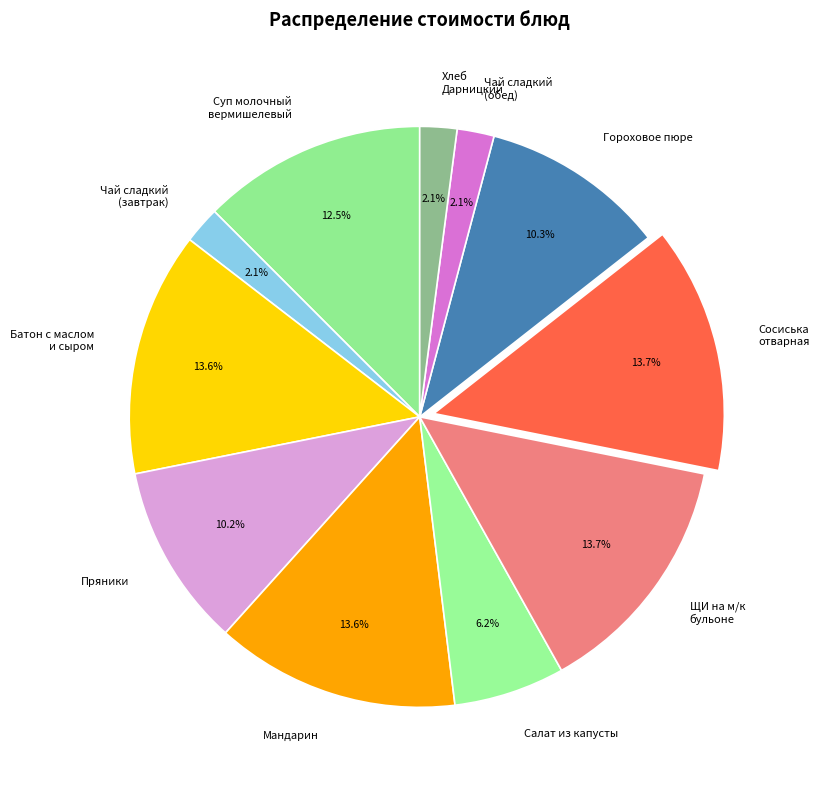

Between Чай сладкий (завтрак) and Батон с маслом и сыром, which is larger?

Батон с маслом и сыром